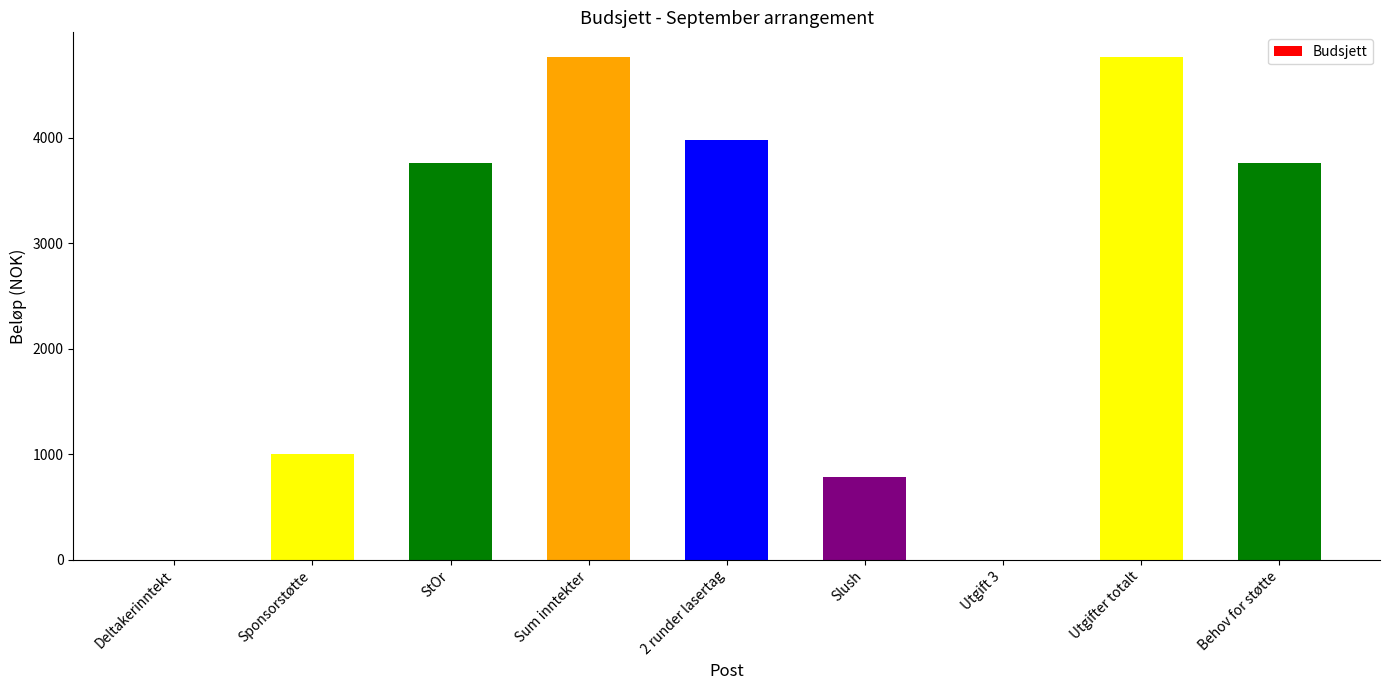

What is the maximum value shown in the chart?

4760